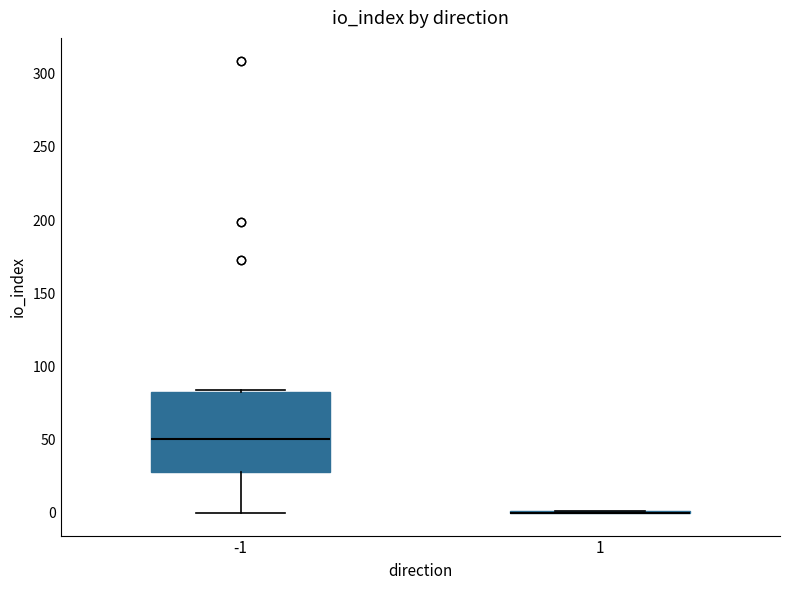

Reading left to right, transcribe this box plot: for each box, give where its median line is, the range the box spans, and where its two whiskers end, as read against the y-axis. The values are not printed on the chart, so give them approximately, as read against the axis.

-1: median 50, box 30 to 85, whiskers 0 to 85
1: box collapsed to a line at 0, whiskers 0 to 0